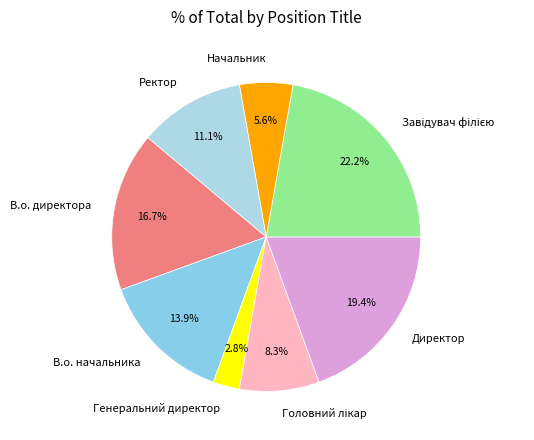

Between Директор and Генеральний директор, which is larger?

Директор